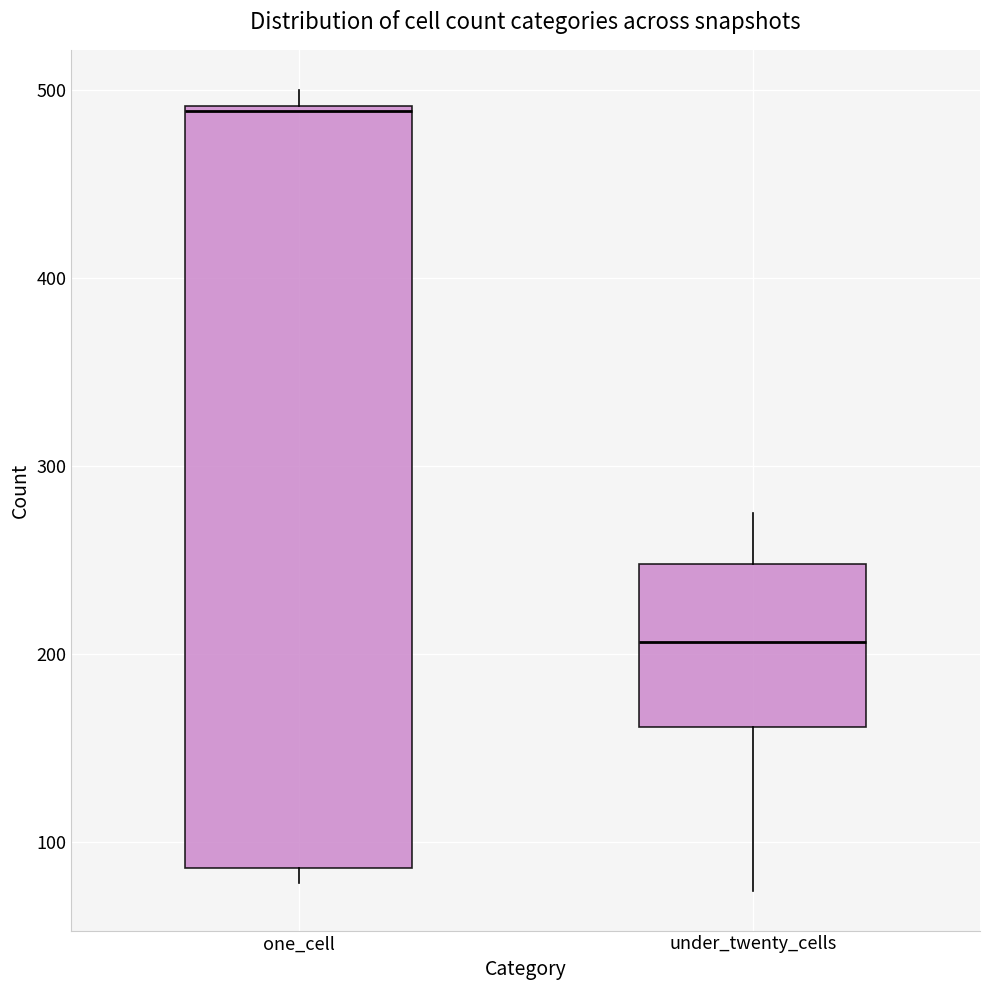

Reading left to right, read every box against the y-axis: the position of its median line, the range the box covers, and the ends of its whiskers. The values are not printed on the chart, so give them approximately, as read against the axis.

one_cell: median 490, box 90 to 490, whiskers 80 to 500
under_twenty_cells: median 210, box 160 to 250, whiskers 70 to 280